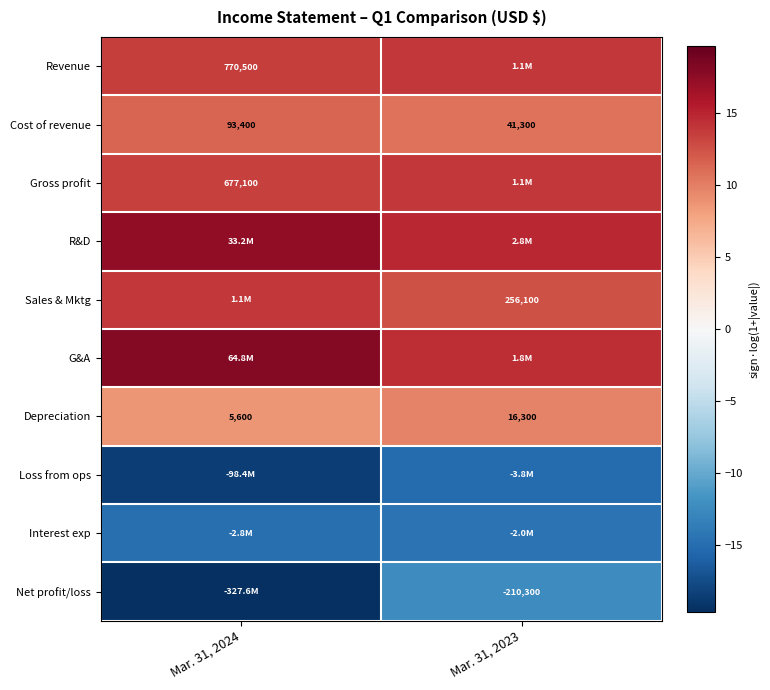

What is the total value across all series at Mar. 31, 2024?

43.4